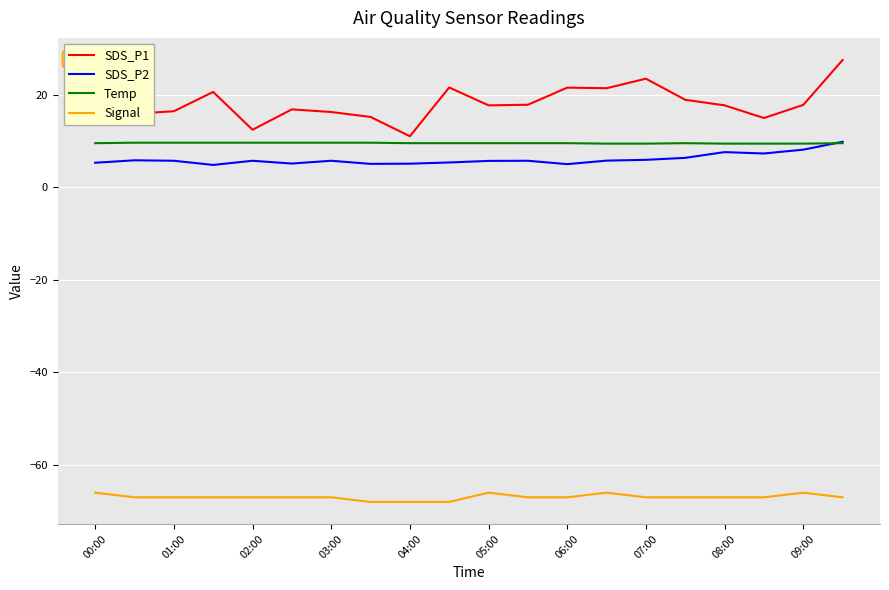

Which series has the widest spread of values?

SDS_P1